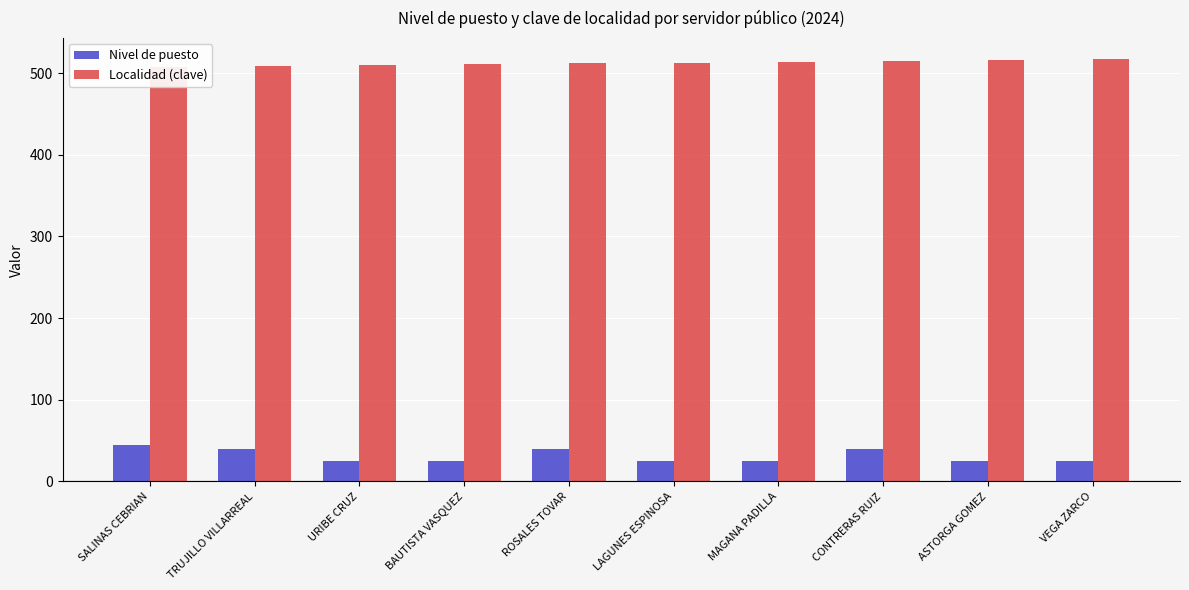

What is the label of the 1st bar from the right?

VEGA ZARCO